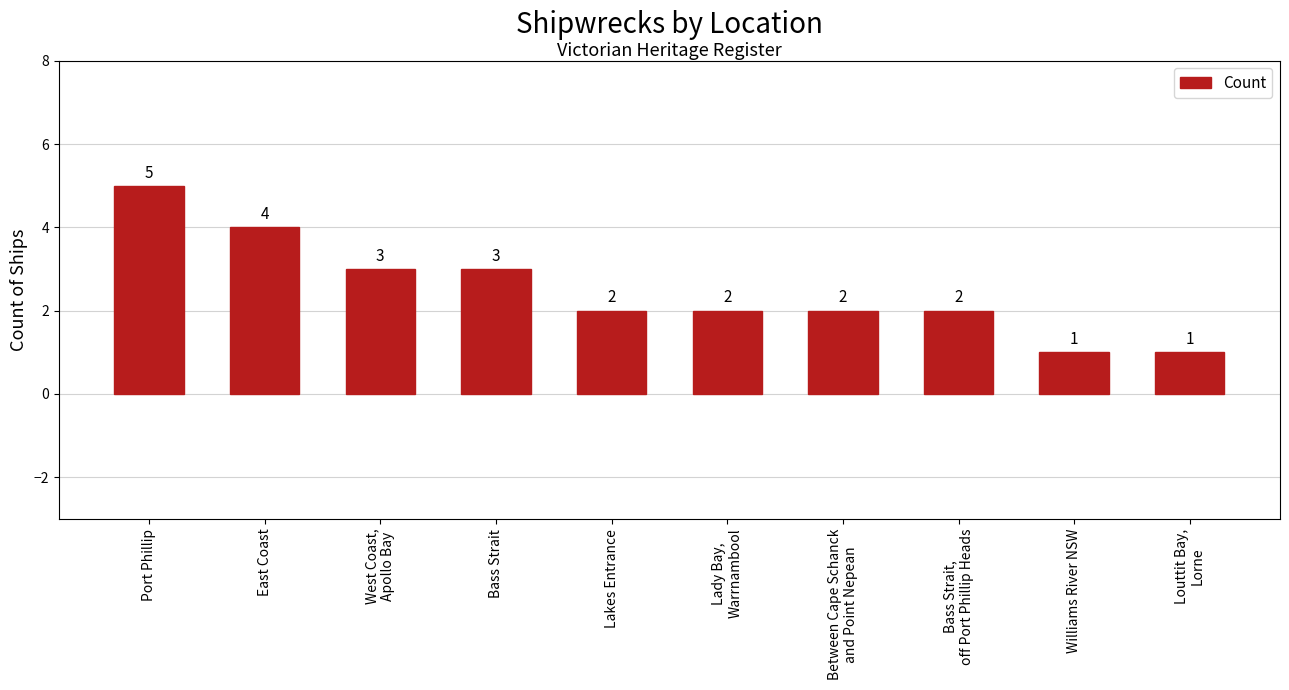

What is the change in value from Bass Strait to Lakes Entrance?

-1